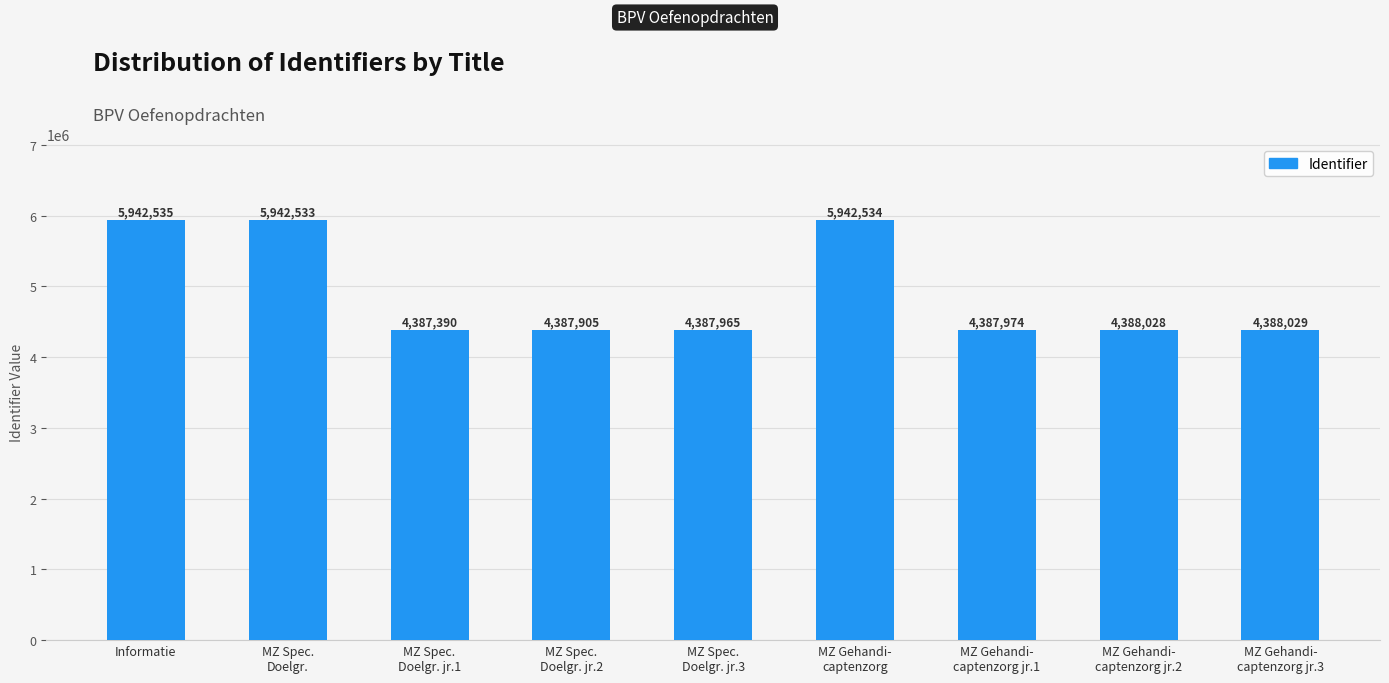

What is the difference between the values at MZ Spec.
Doelgr. jr.3 and MZ Gehandi-
captenzorg jr.2?

63